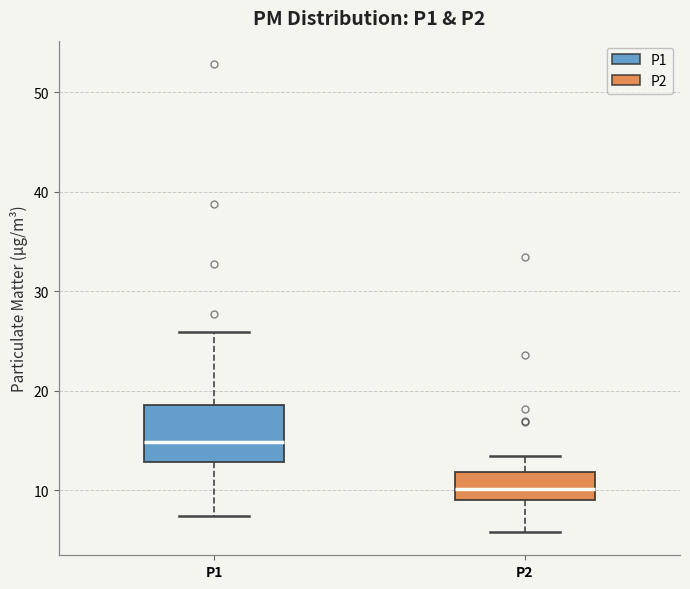

Where does the upper whisker of the box for P1 end on the y-axis? The values are not printed on the chart, so give them approximately, as read against the axis.

26